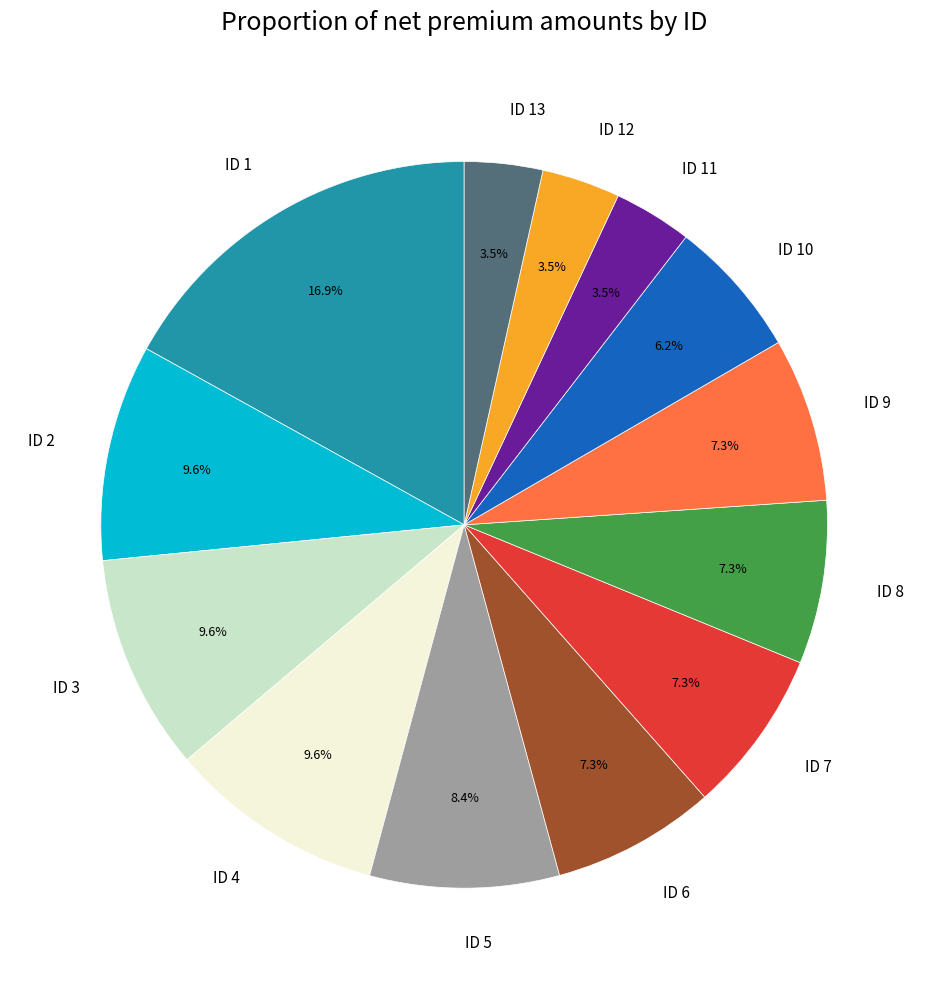

To the nearest percent, what is the difference between the largest and smallest slice percentages?

13%